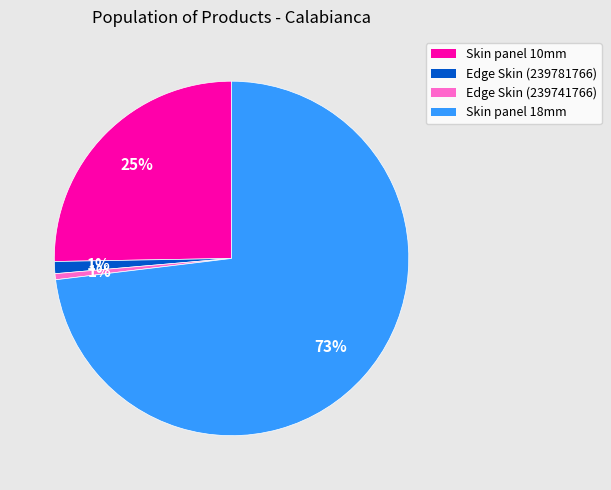

To the nearest percent, what is the average slice percentage?

25%